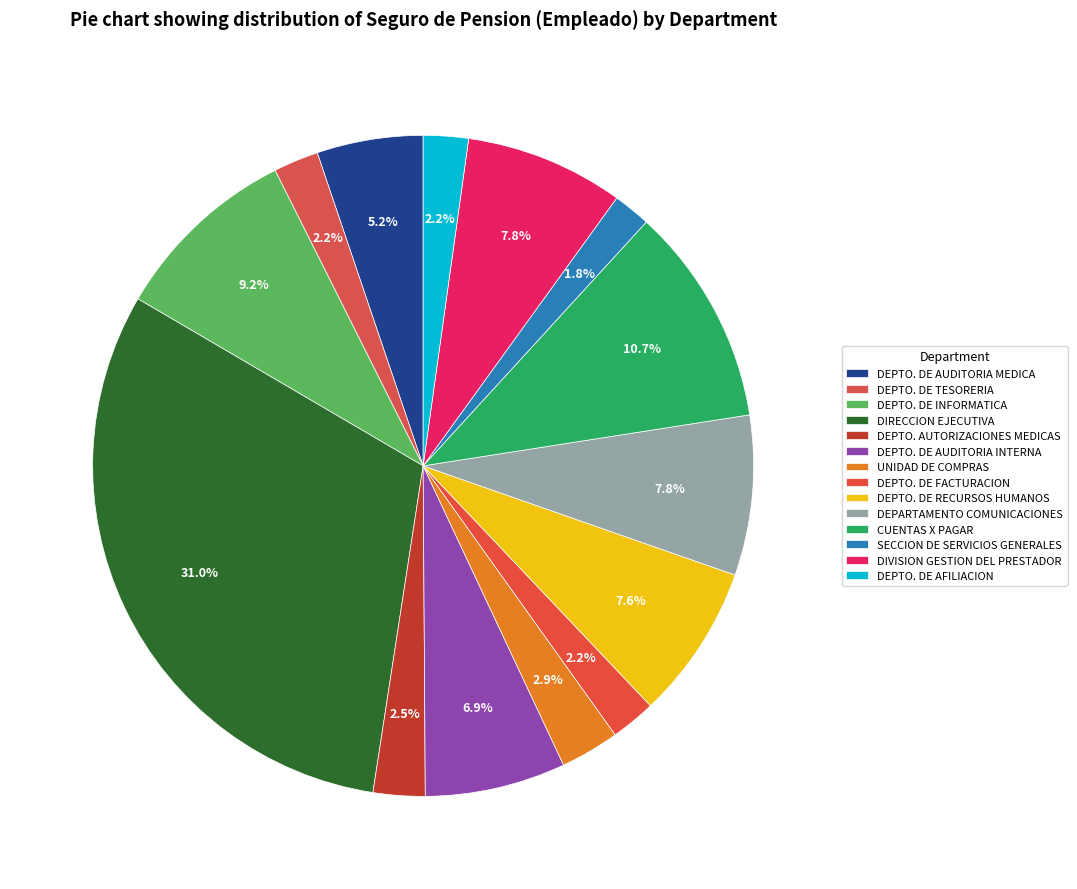

What portion of the pie excludes DEPTO. DE AUDITORIA MEDICA?

94.8%